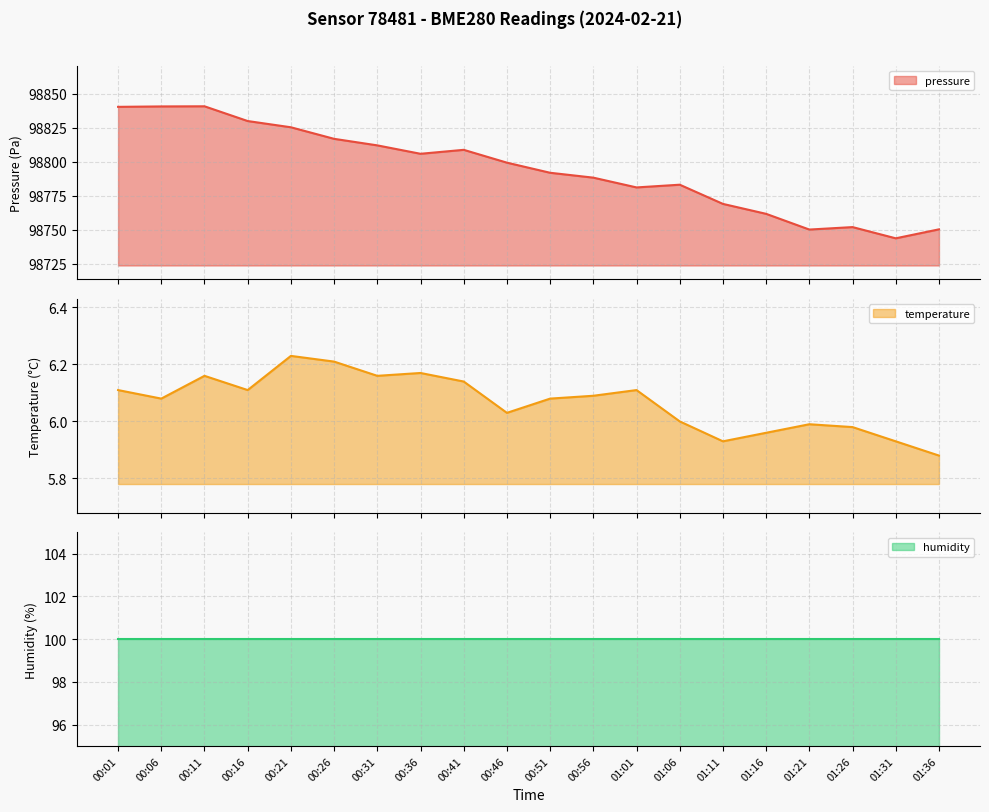

How many interior local peaks does the pressure series have?

4